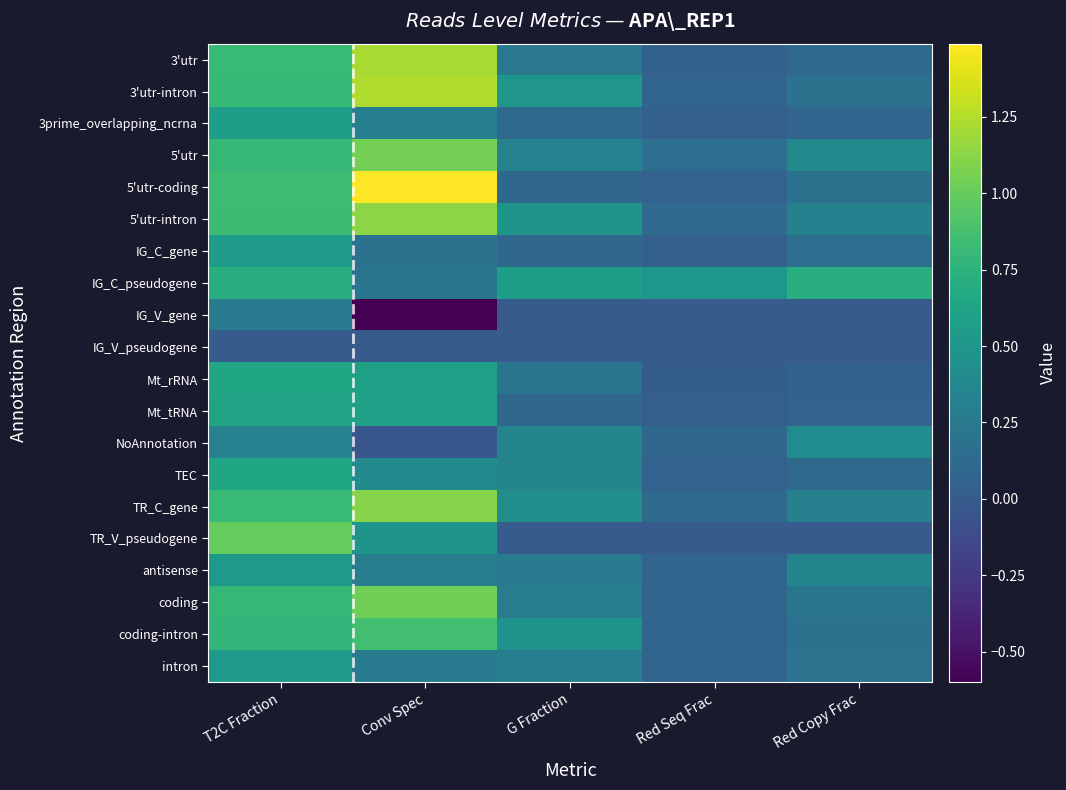

Which series changed the most between T2C Fraction and G Fraction?

TR_V_pseudogene